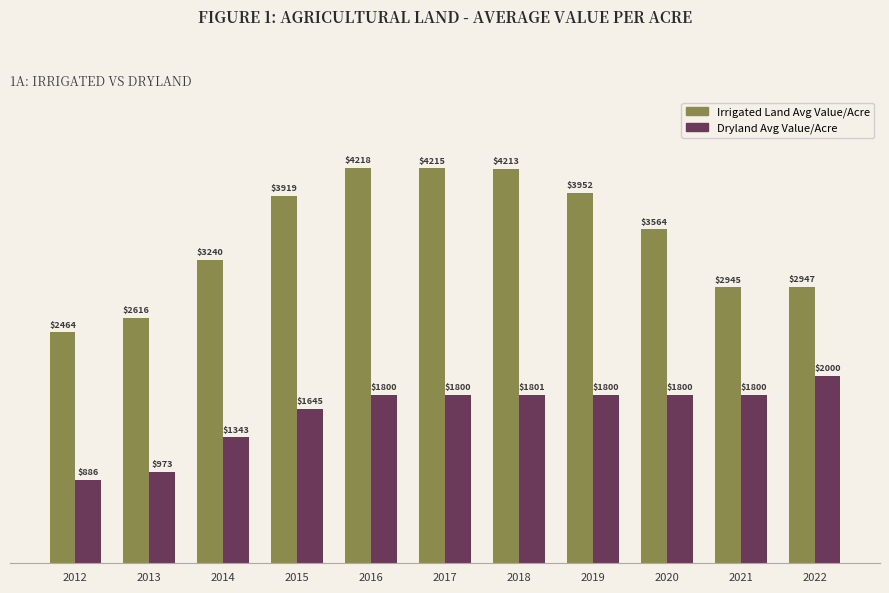

At how many categories does at least one series exceed 1148?

11